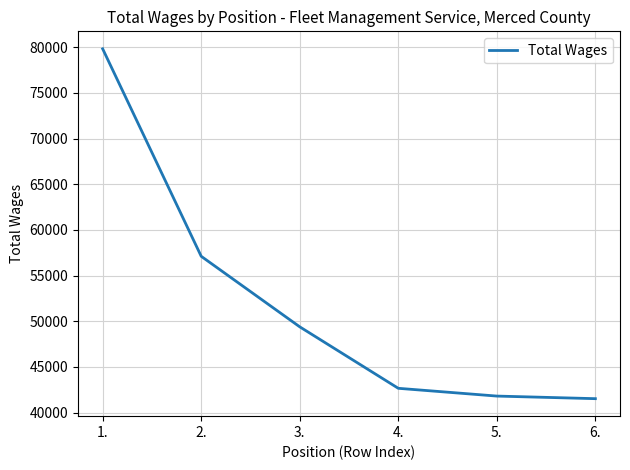

How many values are below 49388?

3